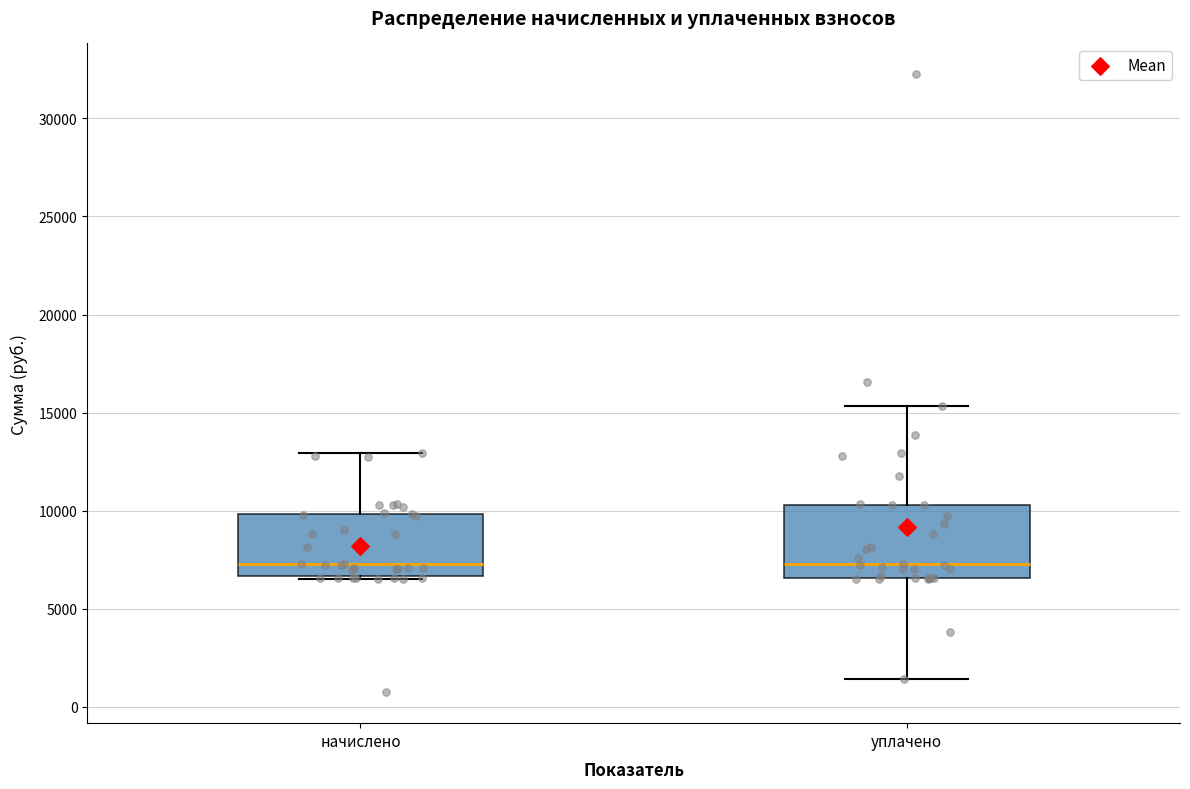

Which box is the tallest, from its lower edge to its upper edge?

уплачено